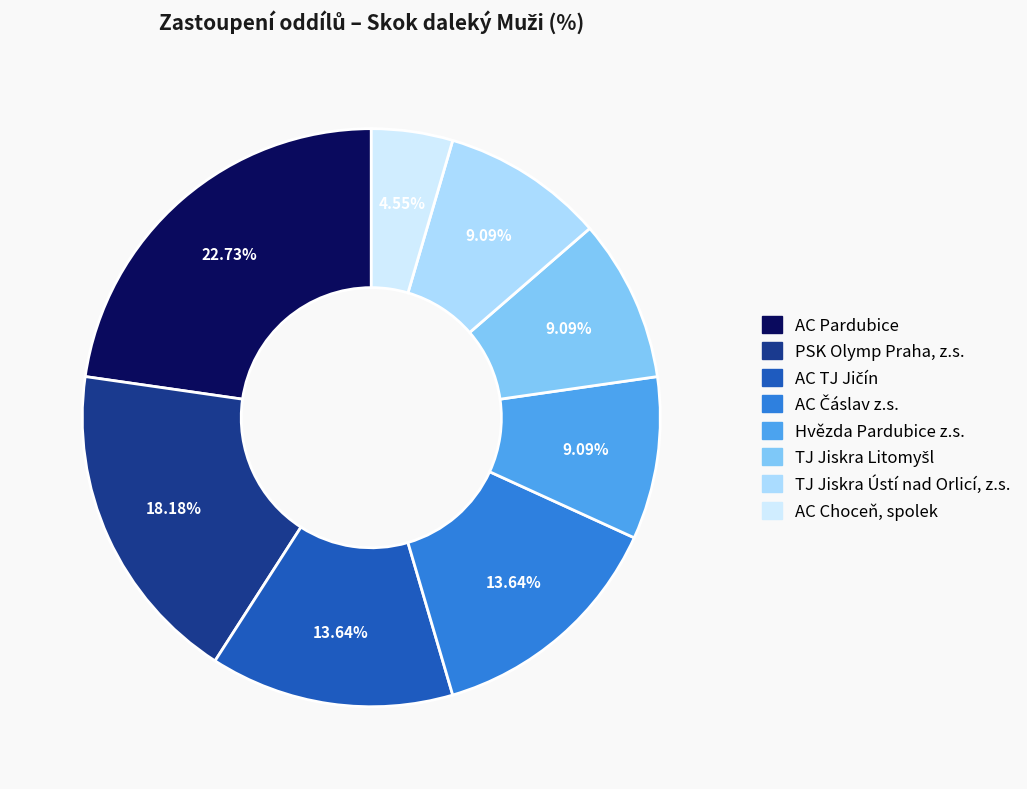

What is the total percentage of PSK Olymp Praha, z.s. and Hvězda Pardubice z.s.?

27.3%